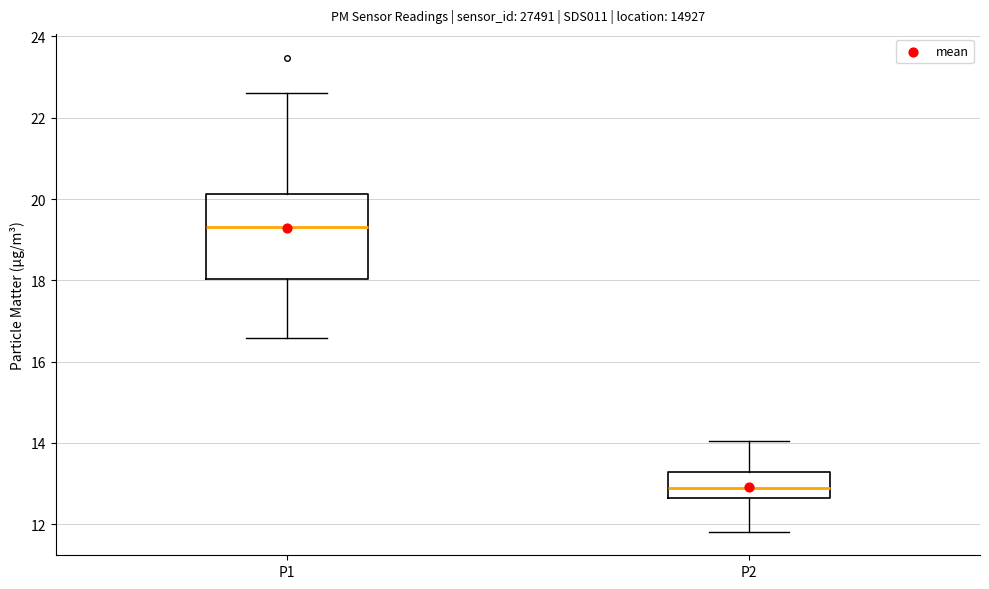

Which box's median line is the highest?

P1